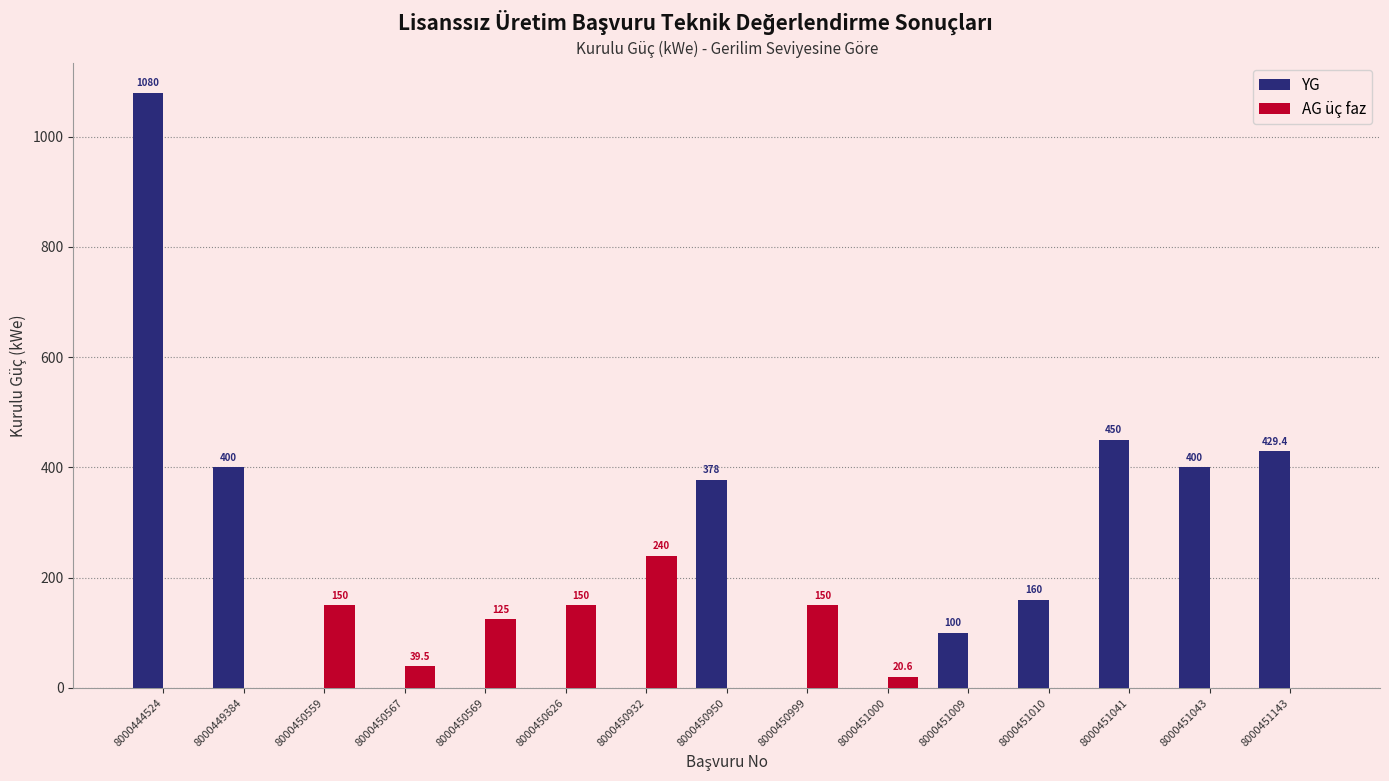

Which series changed the most between 8000444524 and 8000451143?

YG